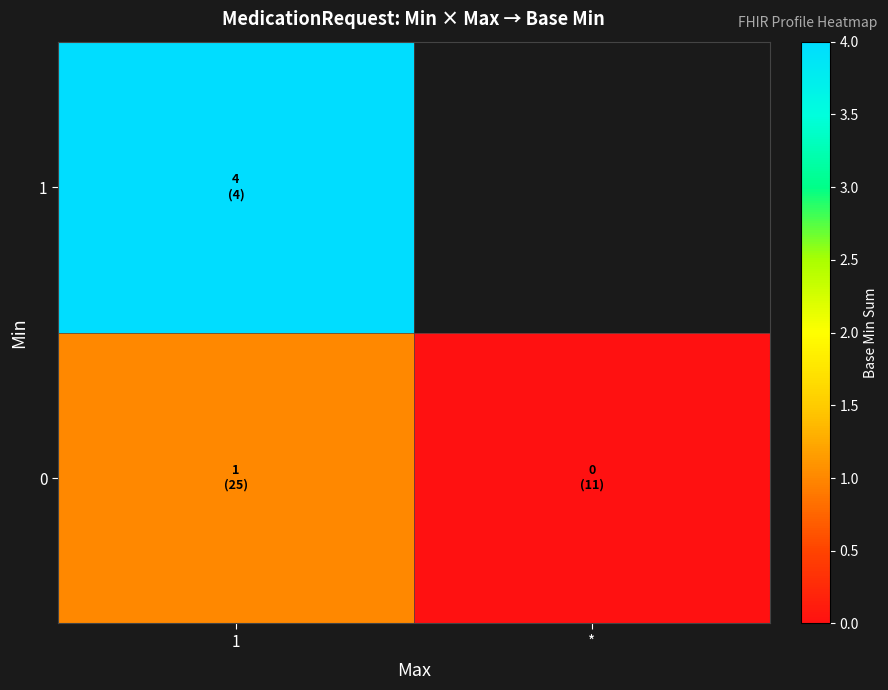

Which has a higher value, * or 1?

1